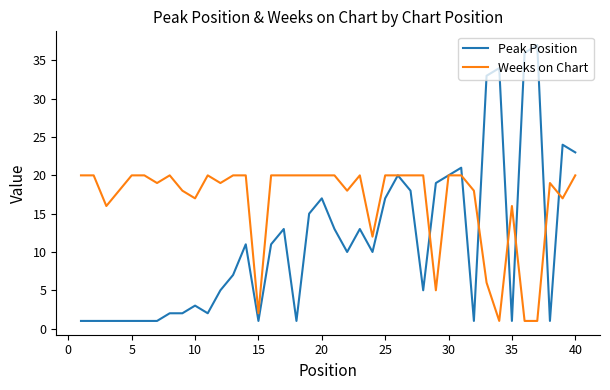

Is this an area chart (filled region under the line)?

No